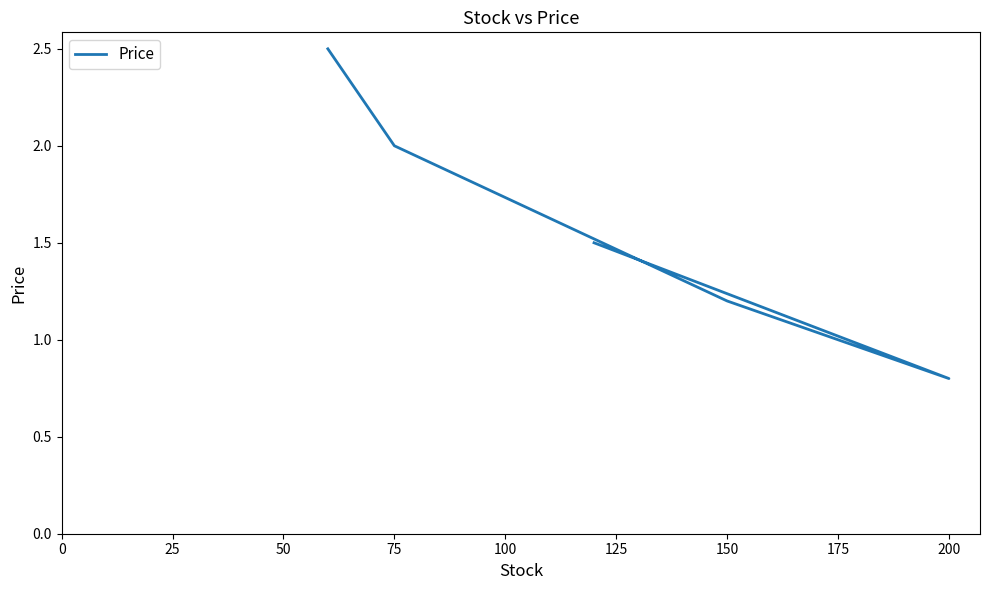

How many lines are shown in the chart?

1